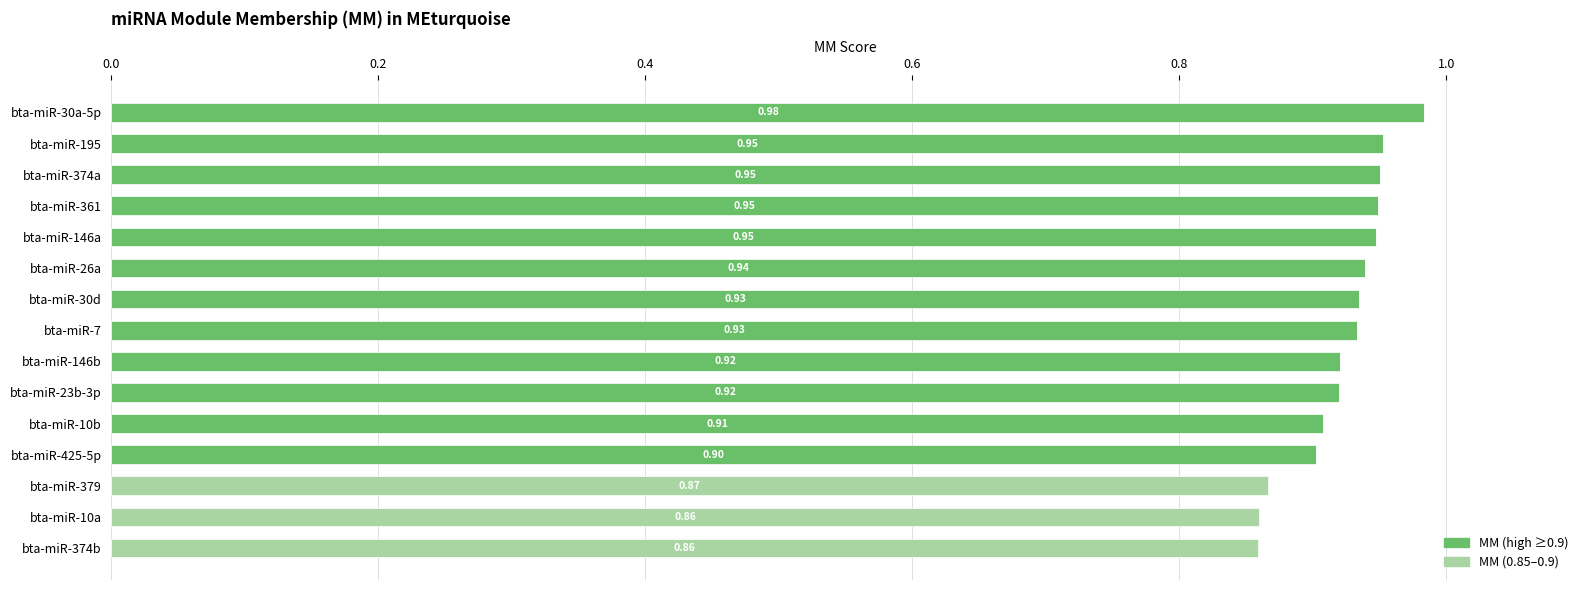

What is the total value across all series at bta-miR-23b-3p?

0.9